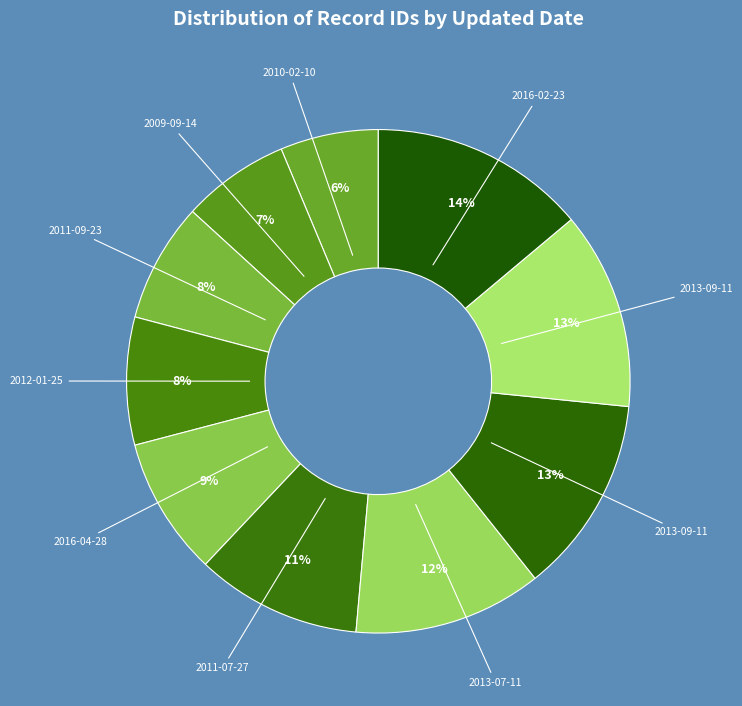

Is there a majority slice in this chart?

No